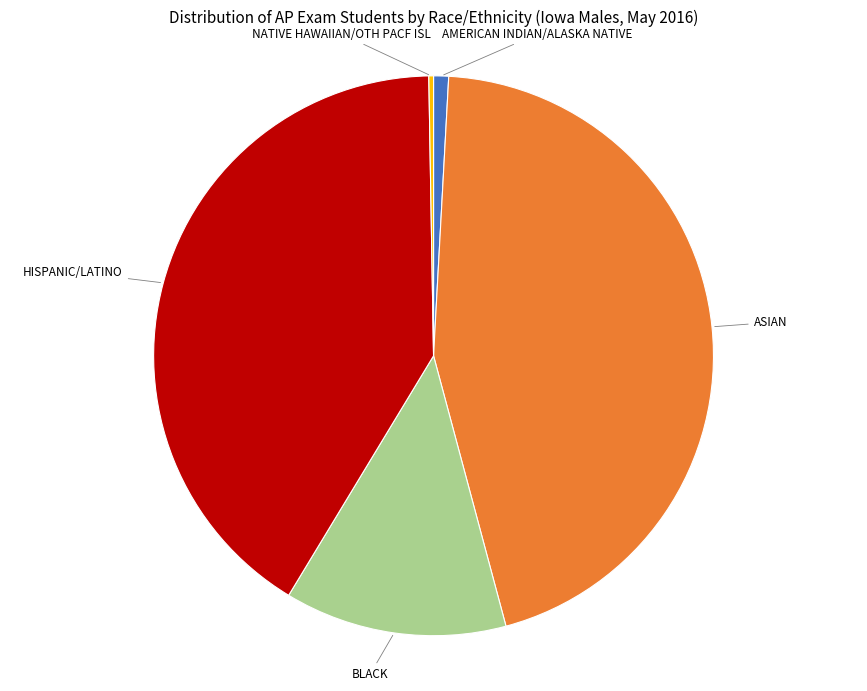

Is there a majority slice in this chart?

No